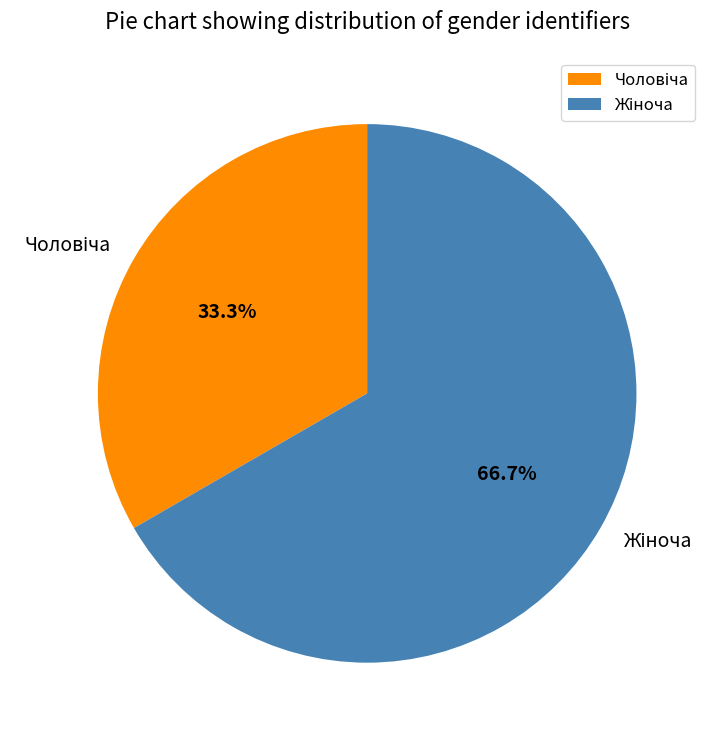

Is there any slice that represents more than half of the pie?

Yes